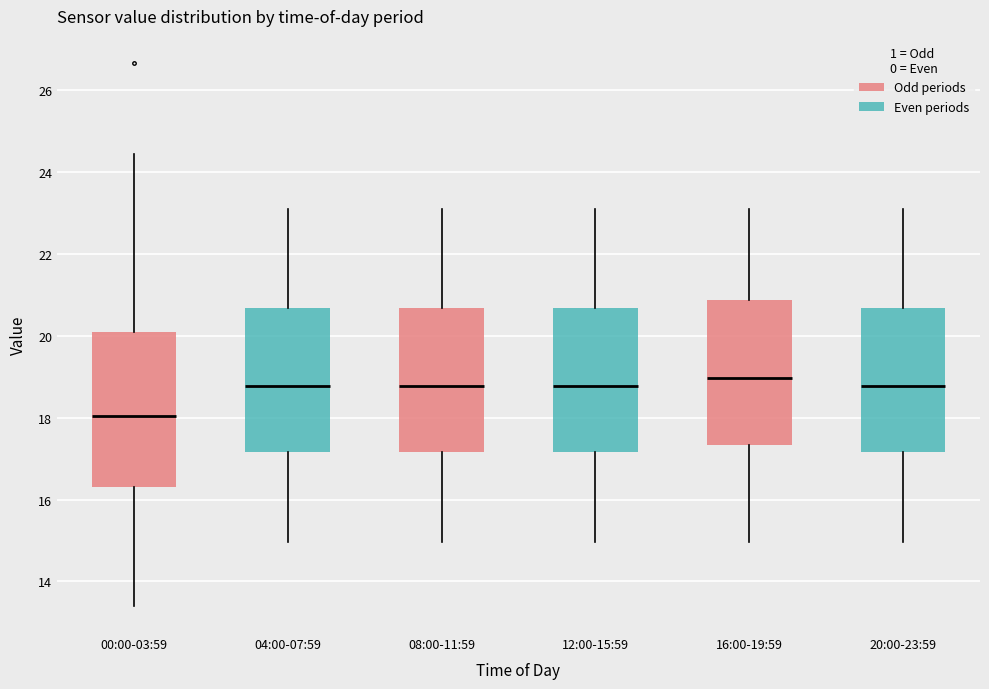

Reading left to right, transcribe this box plot: for each box, give where its median line is, the range the box spans, and where its two whiskers end, as read against the y-axis. The values are not printed on the chart, so give them approximately, as read against the axis.

00:00-03:59: median 18.0, box 16.4 to 20.2, whiskers 13.4 to 24.4
04:00-07:59: median 18.8, box 17.2 to 20.6, whiskers 15.0 to 23.2
08:00-11:59: median 18.8, box 17.2 to 20.6, whiskers 15.0 to 23.2
12:00-15:59: median 18.8, box 17.2 to 20.6, whiskers 15.0 to 23.2
16:00-19:59: median 19.0, box 17.4 to 20.8, whiskers 15.0 to 23.2
20:00-23:59: median 18.8, box 17.2 to 20.6, whiskers 15.0 to 23.2